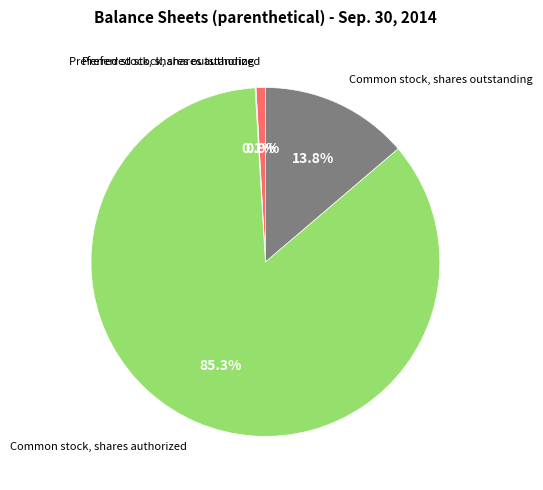

Is there any slice that represents more than half of the pie?

Yes